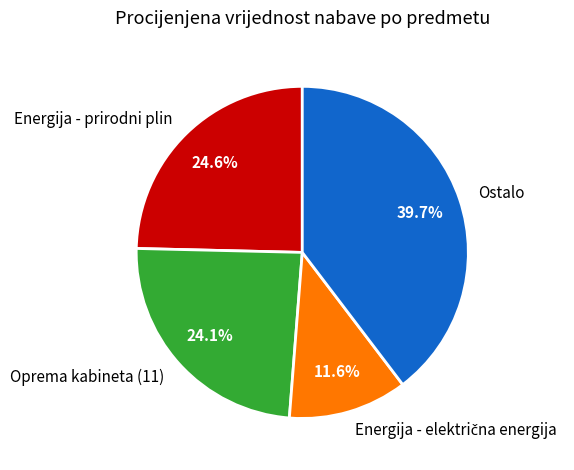

Which slice is the largest?

Ostalo